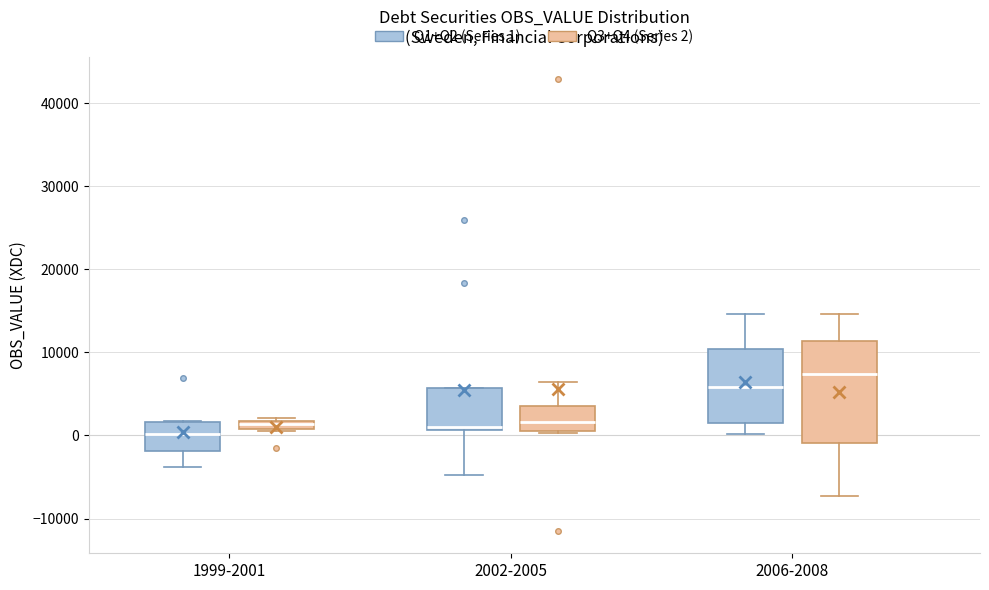

Where is the lower edge of the box for 2006-2008 (Q1+Q2 (Series 1)) on the y-axis? The values are not printed on the chart, so give them approximately, as read against the axis.

2000